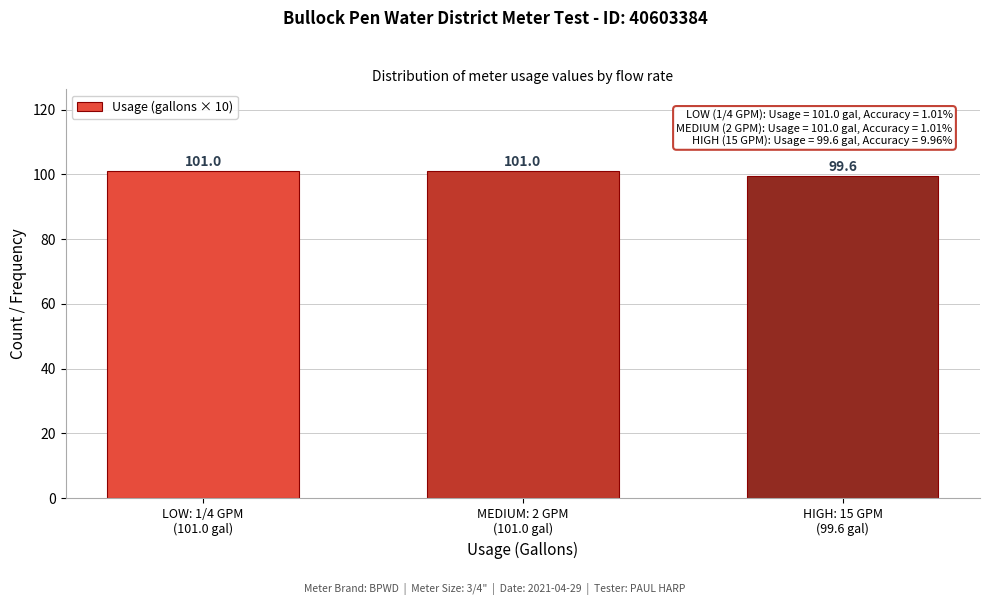

Reading right to left, transcribe all the data shown in this chart.

99.6	101.0	101.0